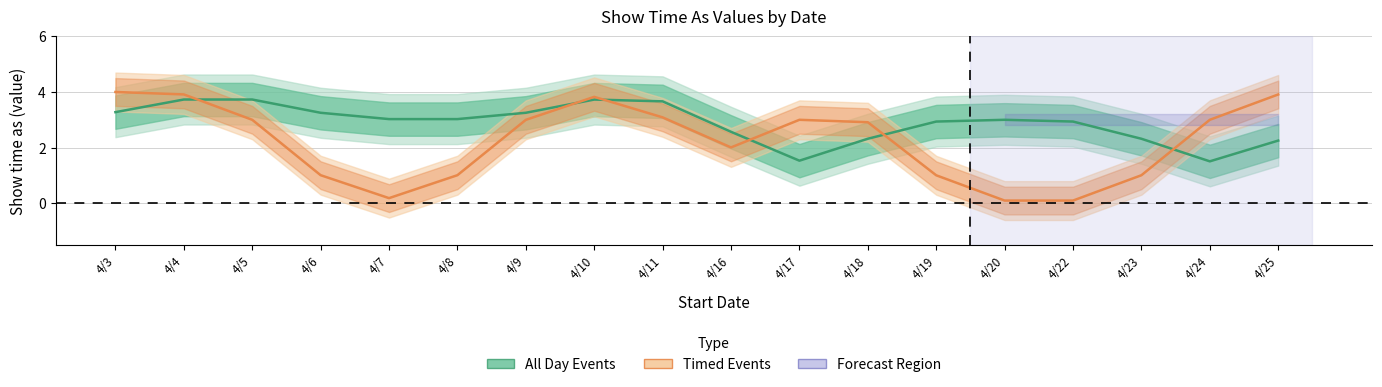

What is the spread (max minus min) of values at 4/11?

0.6